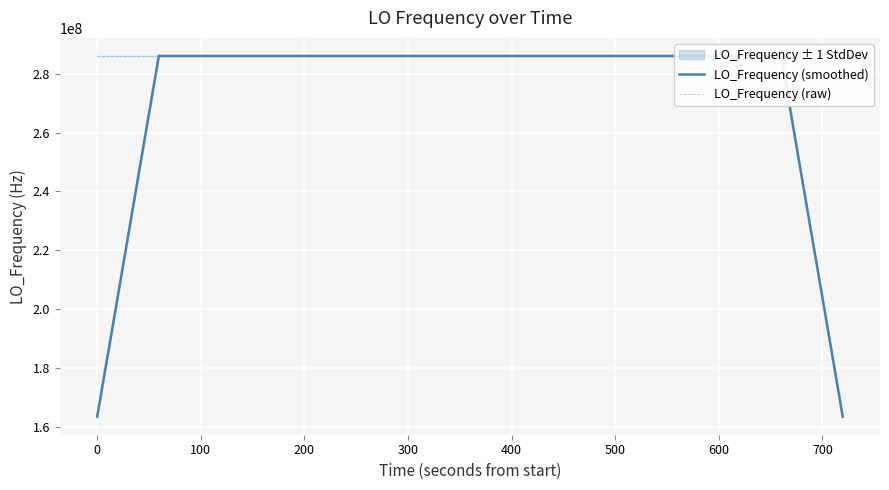

What is the minimum value for LO_Frequency (smoothed)?

163455428.6